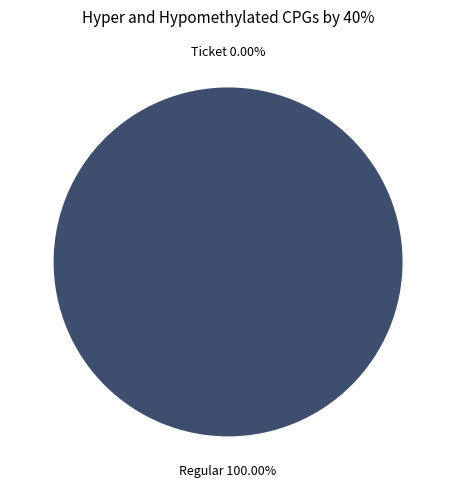

Rank the categories by value from highest to lowest.

Regular (io_index=13), Ticket (io_index=0)